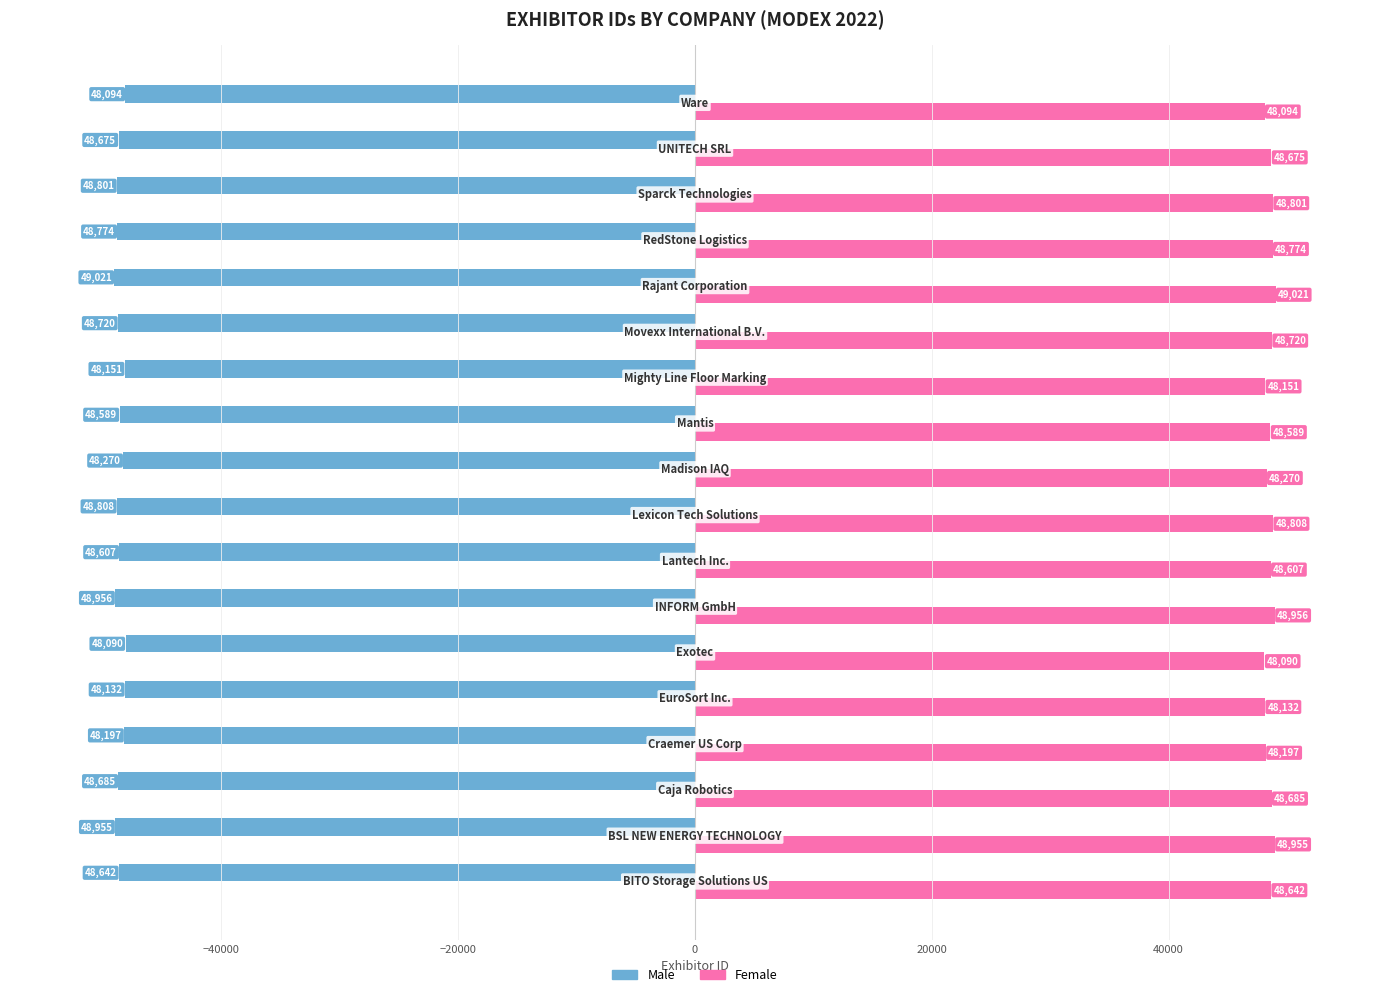

Rank the series by their average value, from highest to lowest.

Female, Male